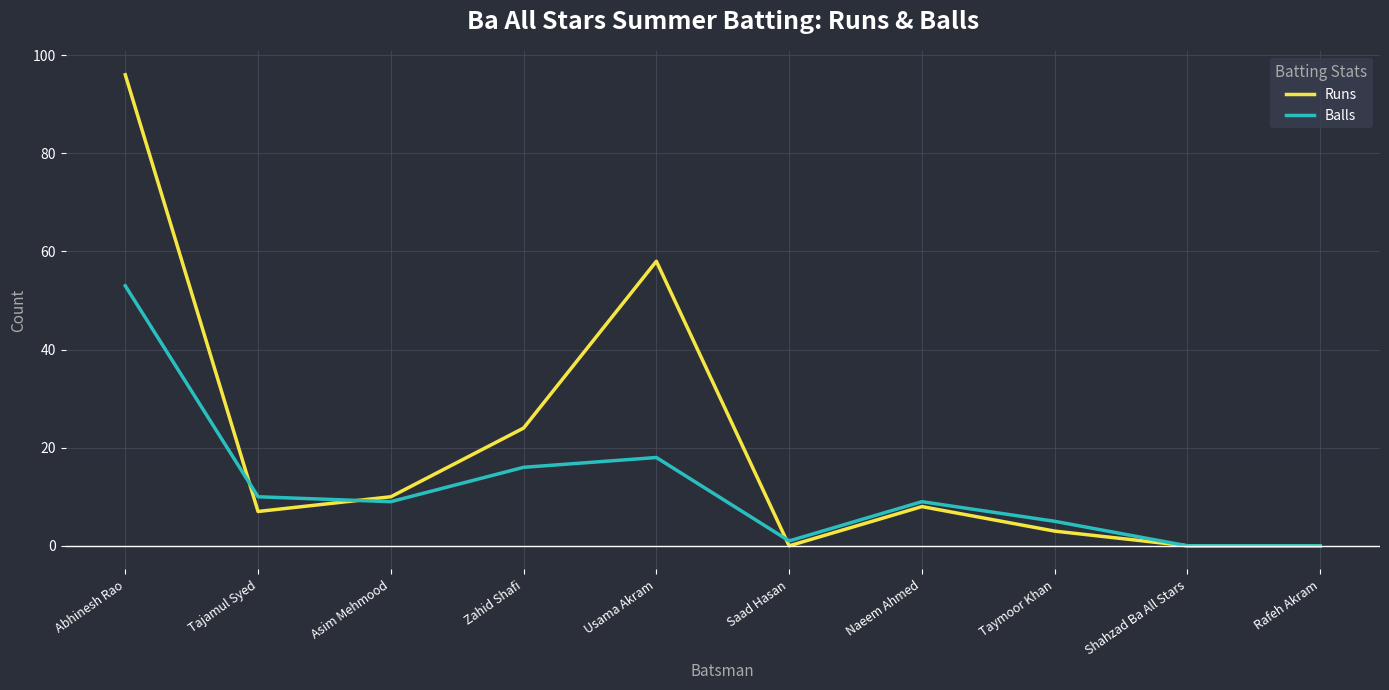

What are all the series names shown in the legend?

Runs, Balls